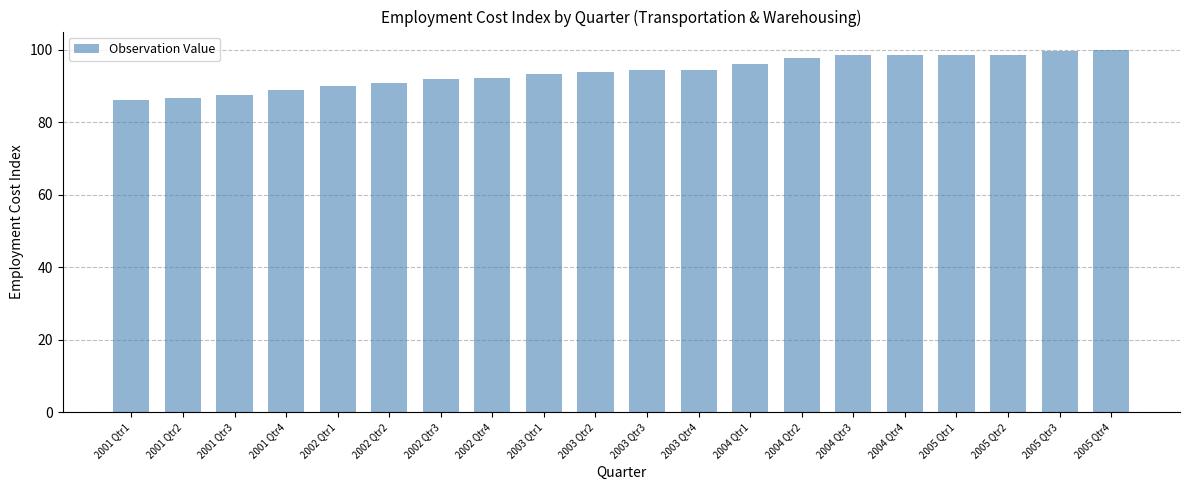

Approximately how many times larger is the value at 2004 Qtr3 compared to 2004 Qtr2?

1.0